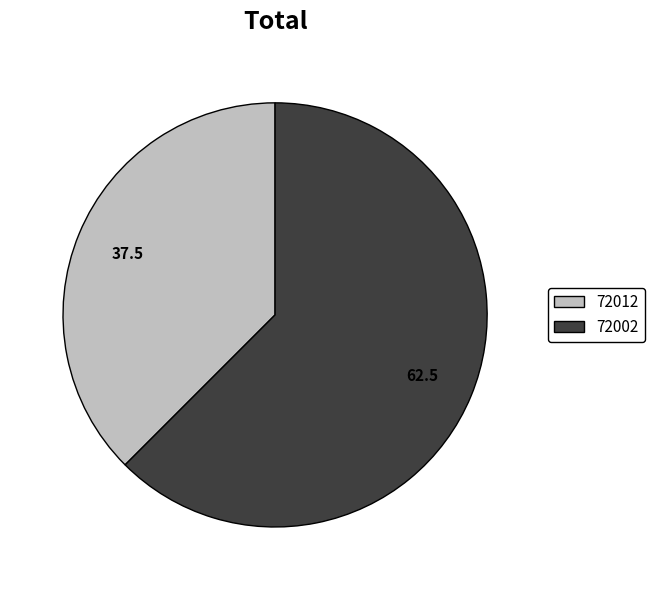

True or false: 72012 accounts for 26% of the total.

False